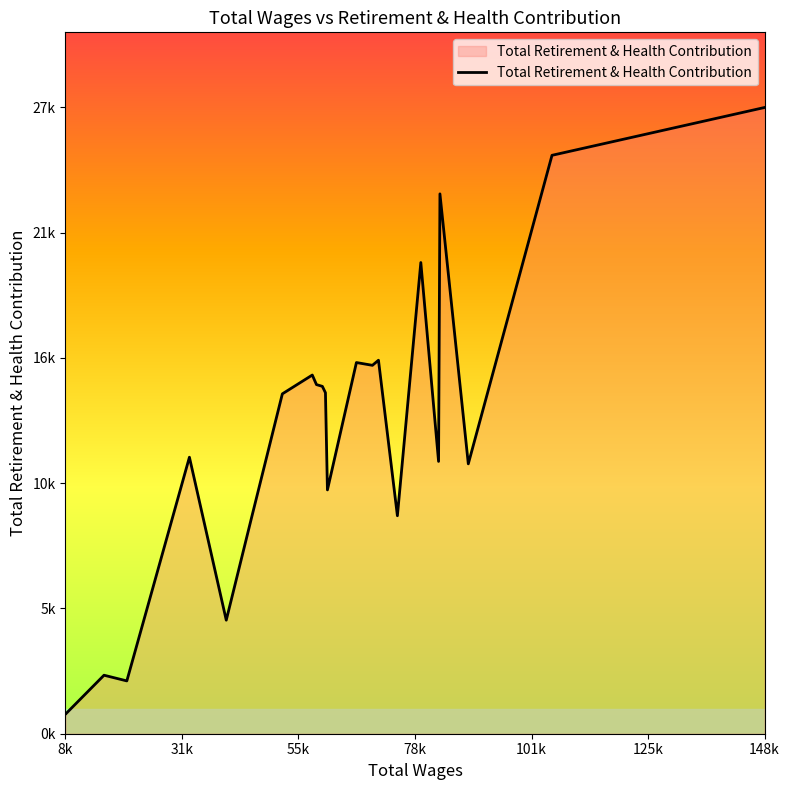

Does the chart have visible grid lines?

No